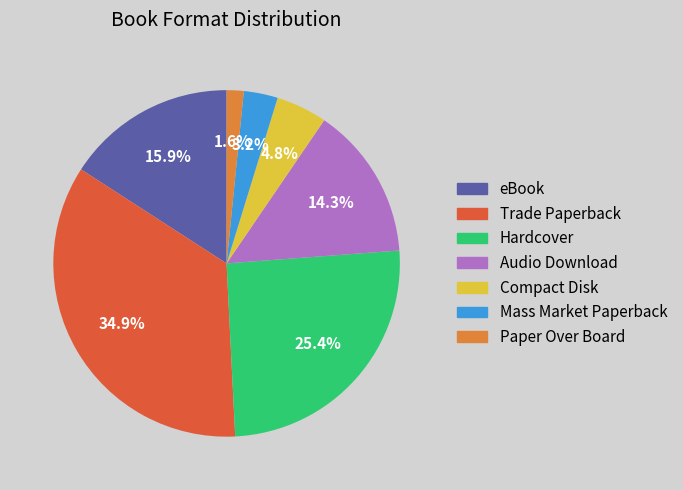

Approximately how many times larger is the value at eBook compared to Compact Disk?

3.3